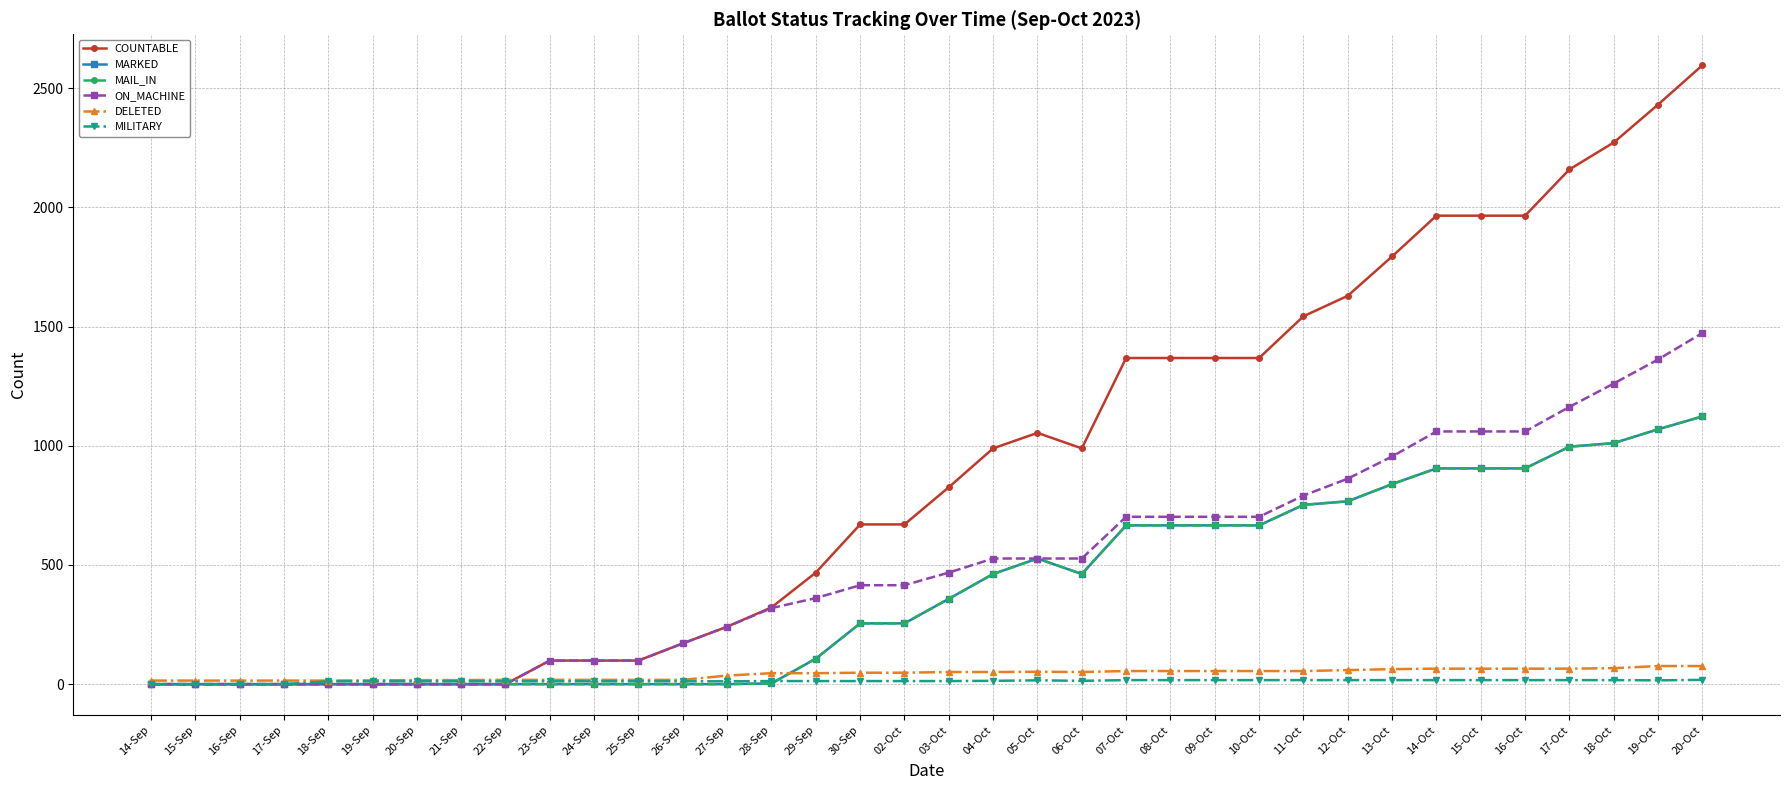

Which series has the largest range (max minus min)?

COUNTABLE